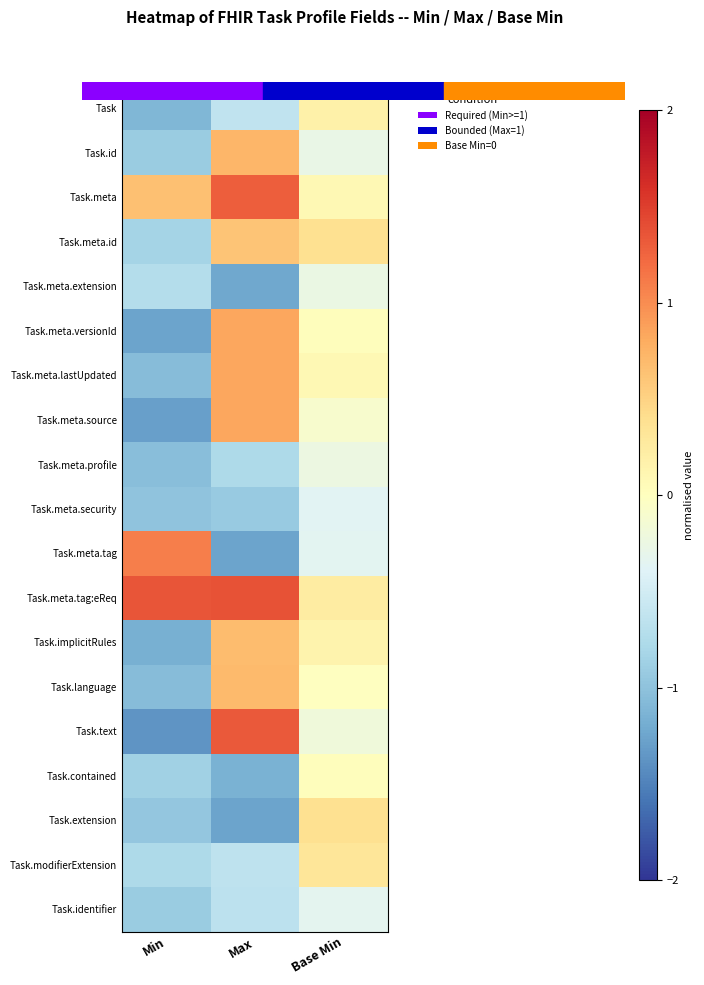

Count the number of data series in this chart.

19